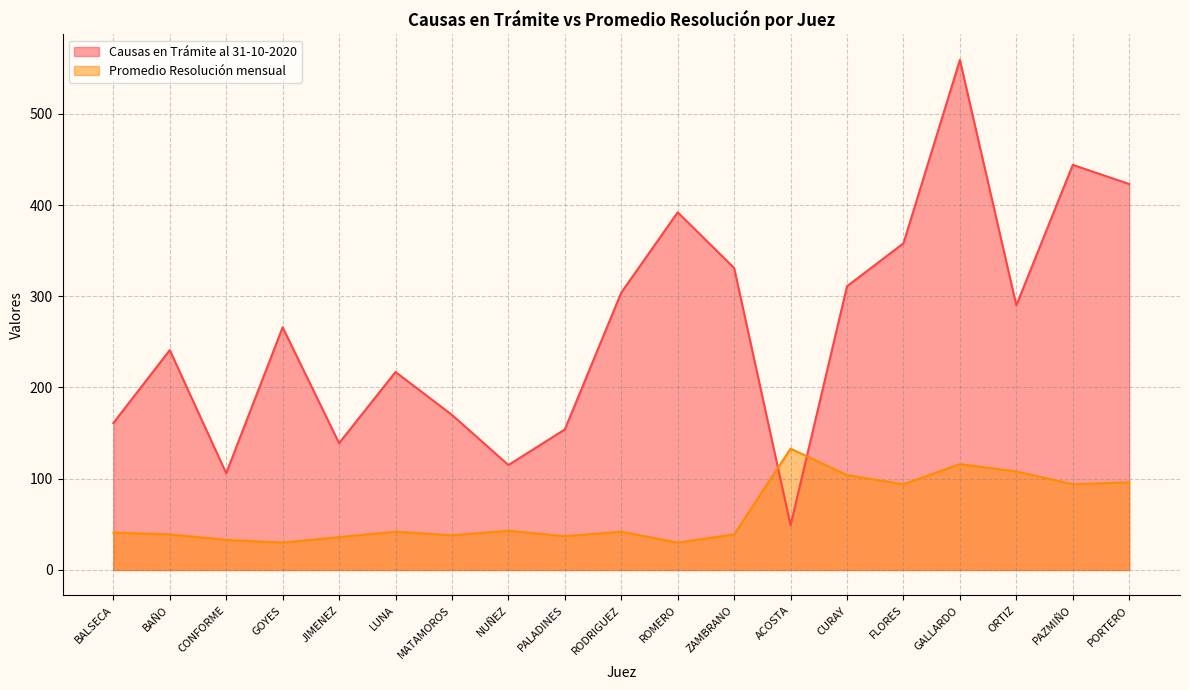

True or false: Promedio Resolución mensual has more than 1 interior local peaks.

True